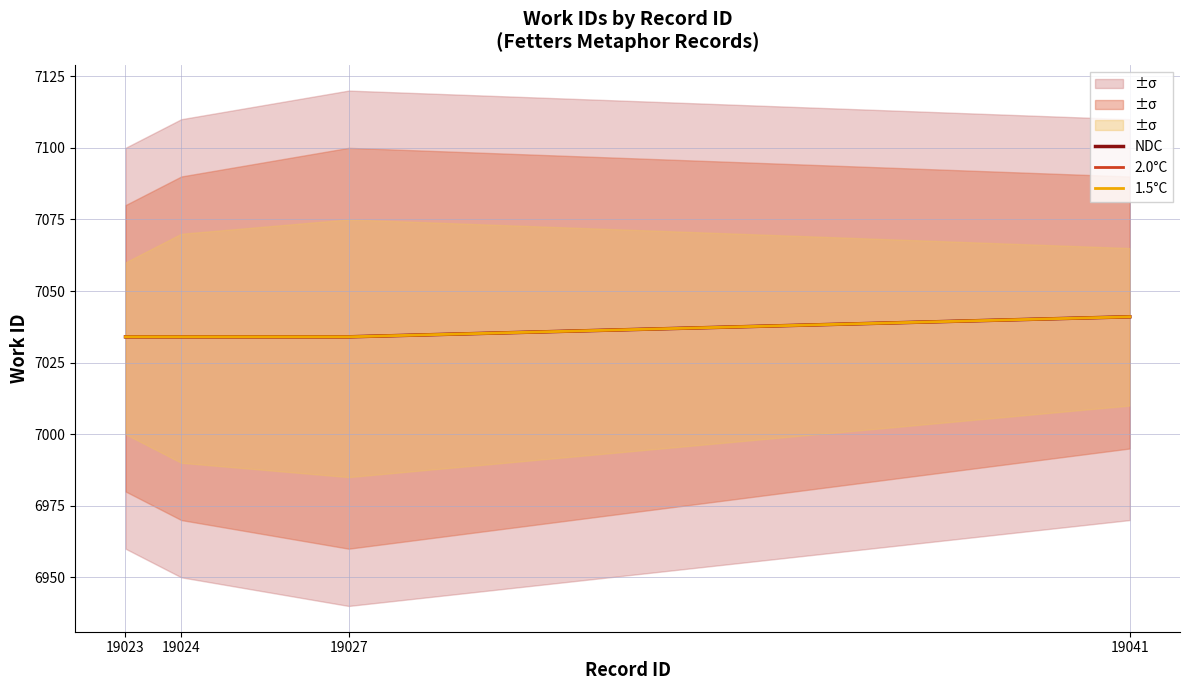

What is the minimum value shown in the chart?

7034